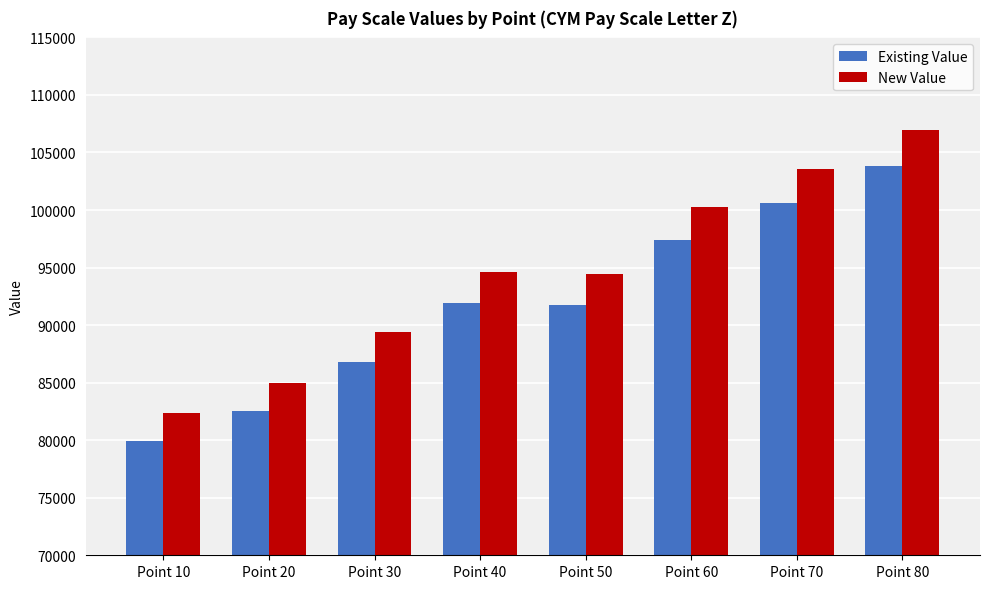

The value of New Value at Point 40 is 94638. True or false?

True